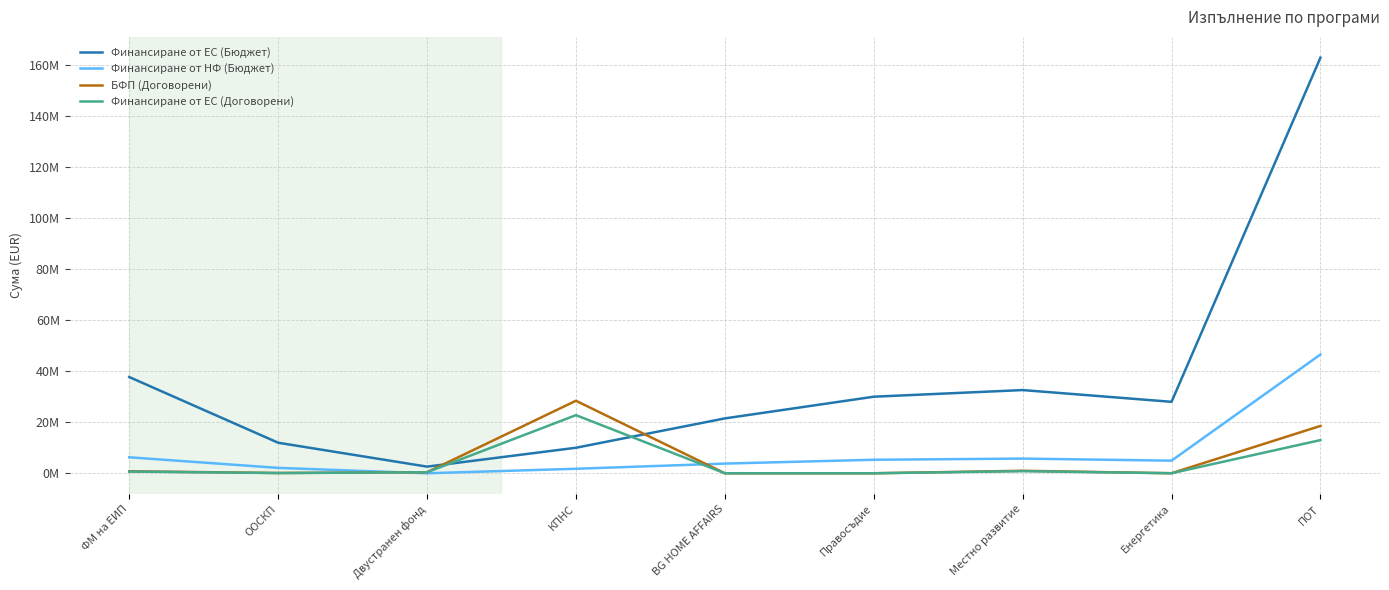

Does the chart display data point markers on the line(s)?

No